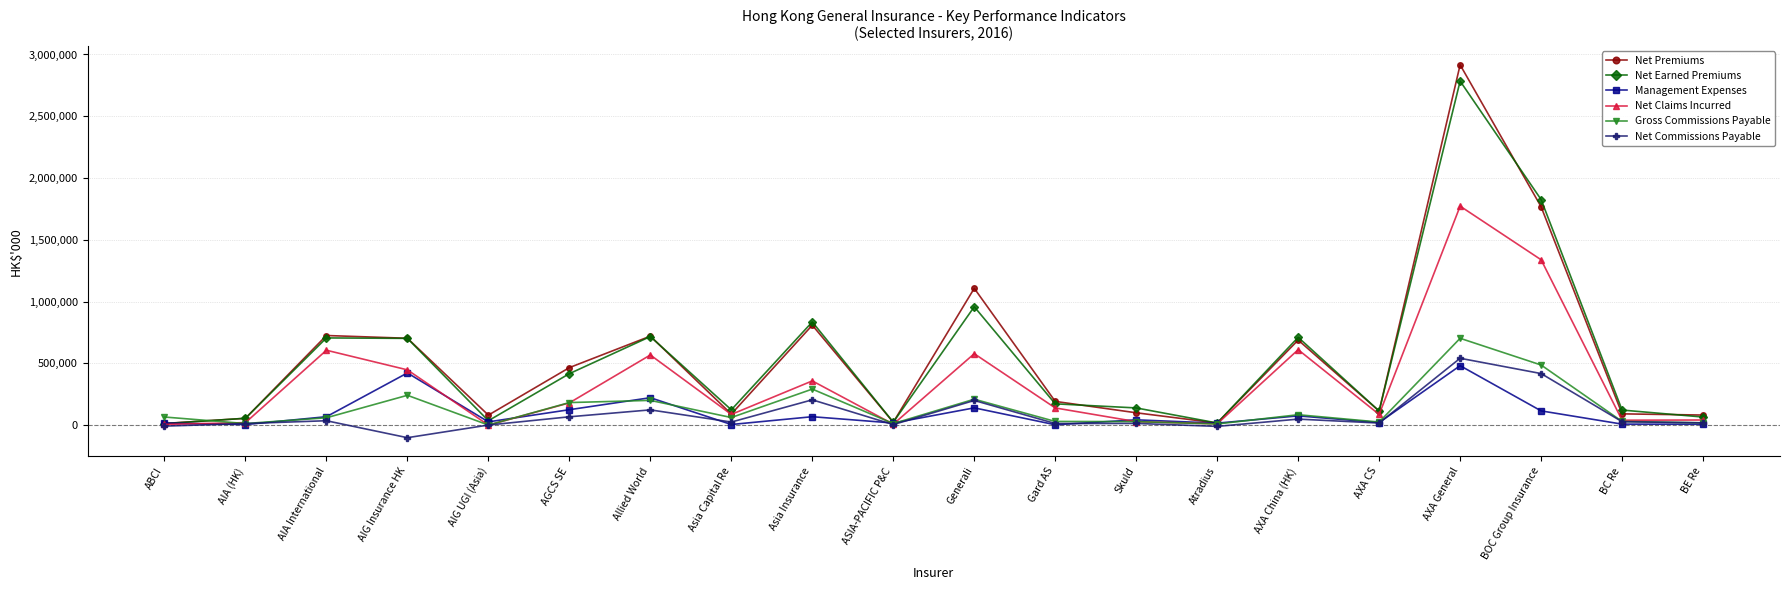

Which series changed the most between Generali and BOC Group Insurance?

Net Earned Premiums